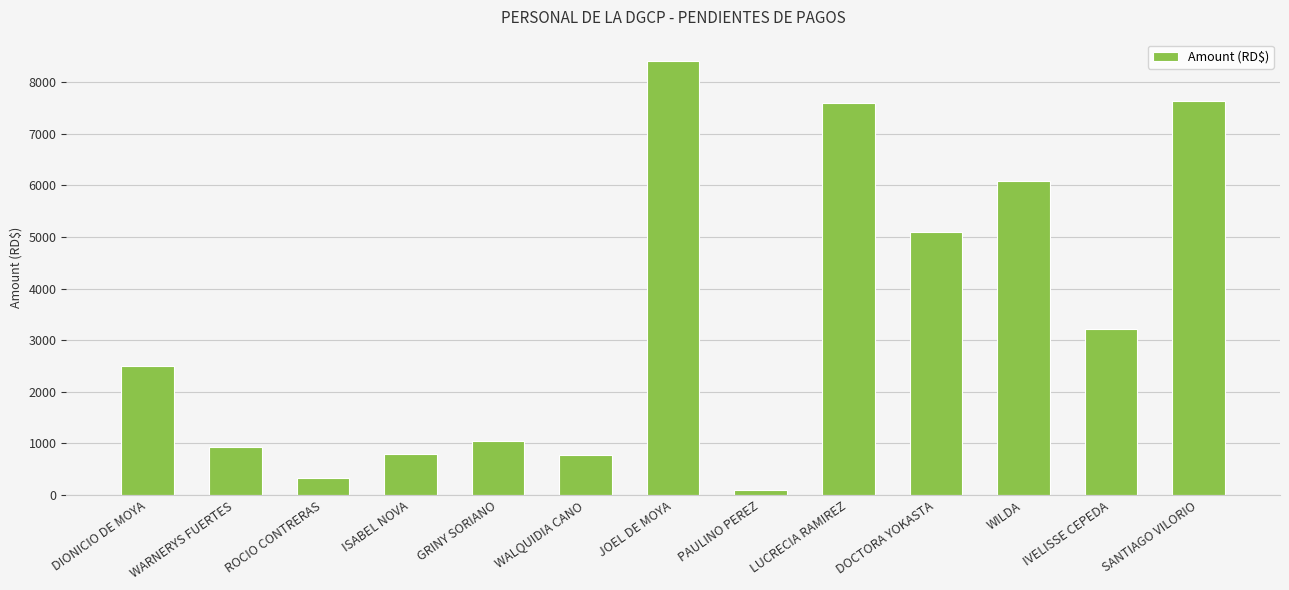

What is the minimum value shown in the chart?

90.0